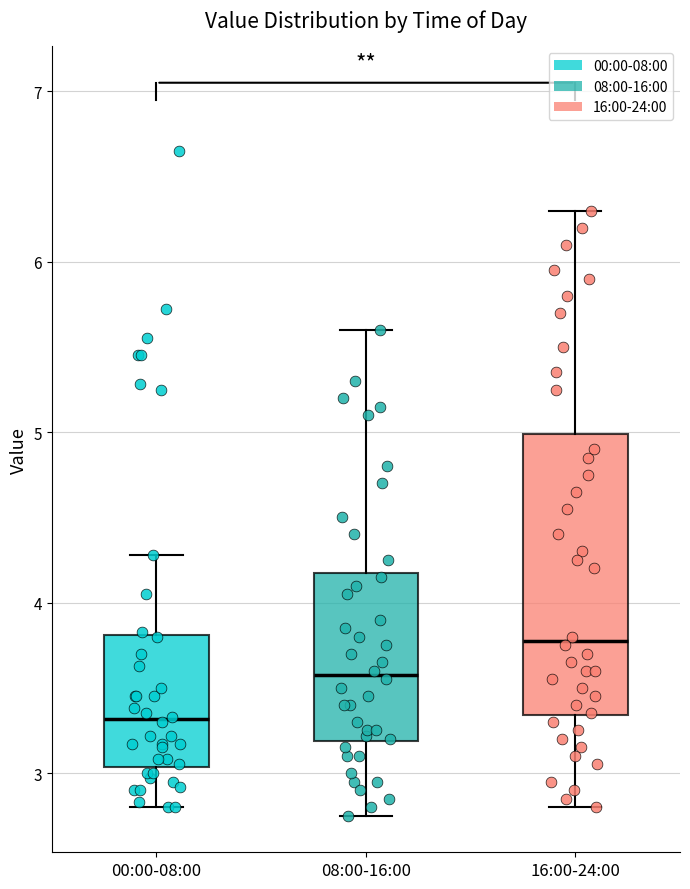

Which box's median line is the lowest?

00:00-08:00